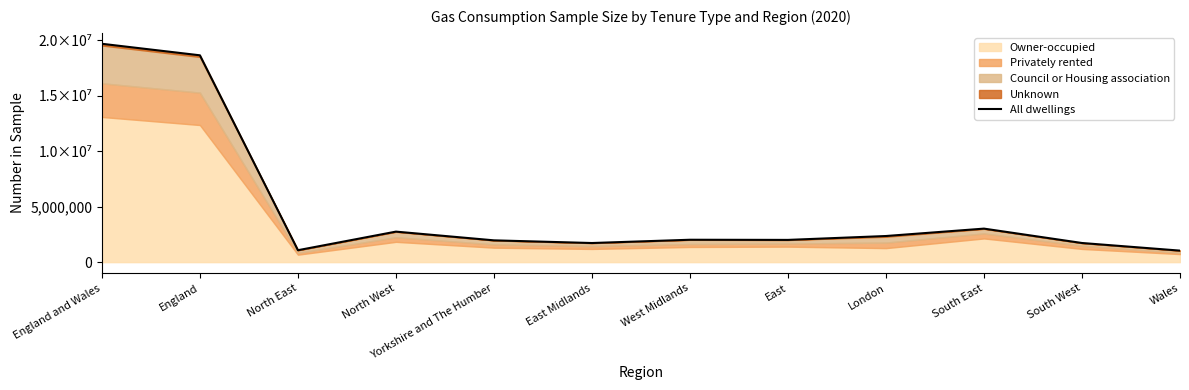

What is the label of the 7th point from the right?

East Midlands